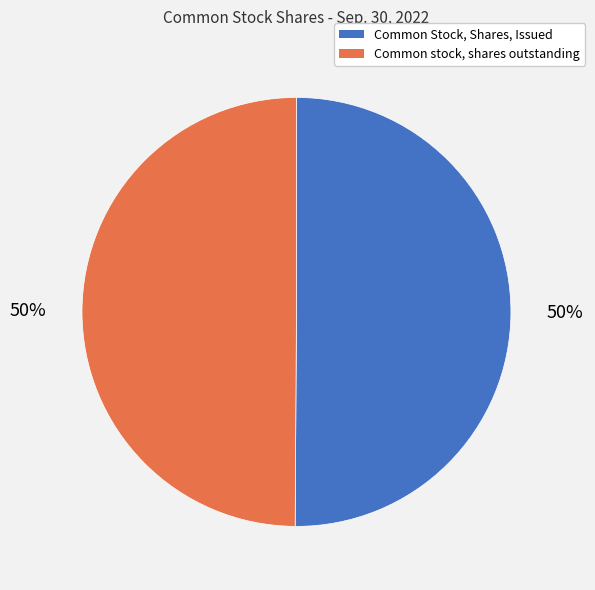

To the nearest percent, what is the average slice percentage?

50%